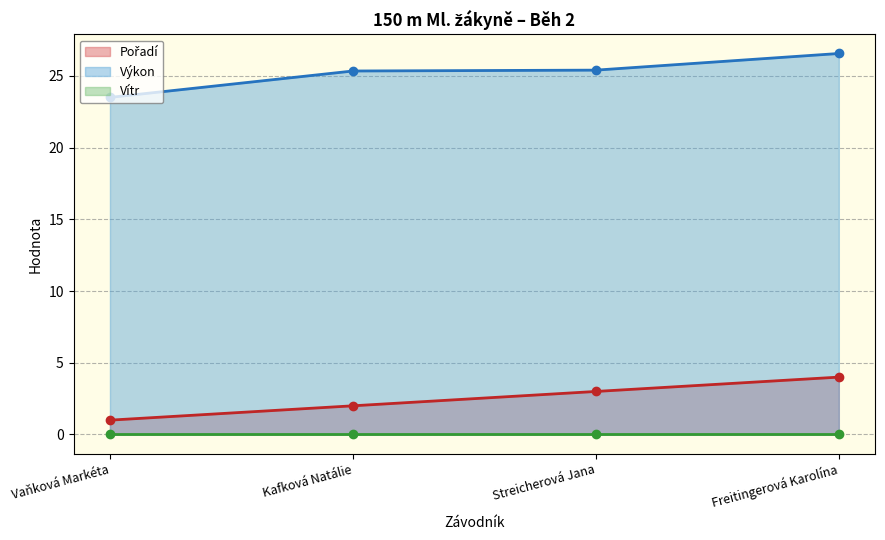

What are all the series names shown in the legend?

Pořadí (line), Výkon (line), Vítr (line)